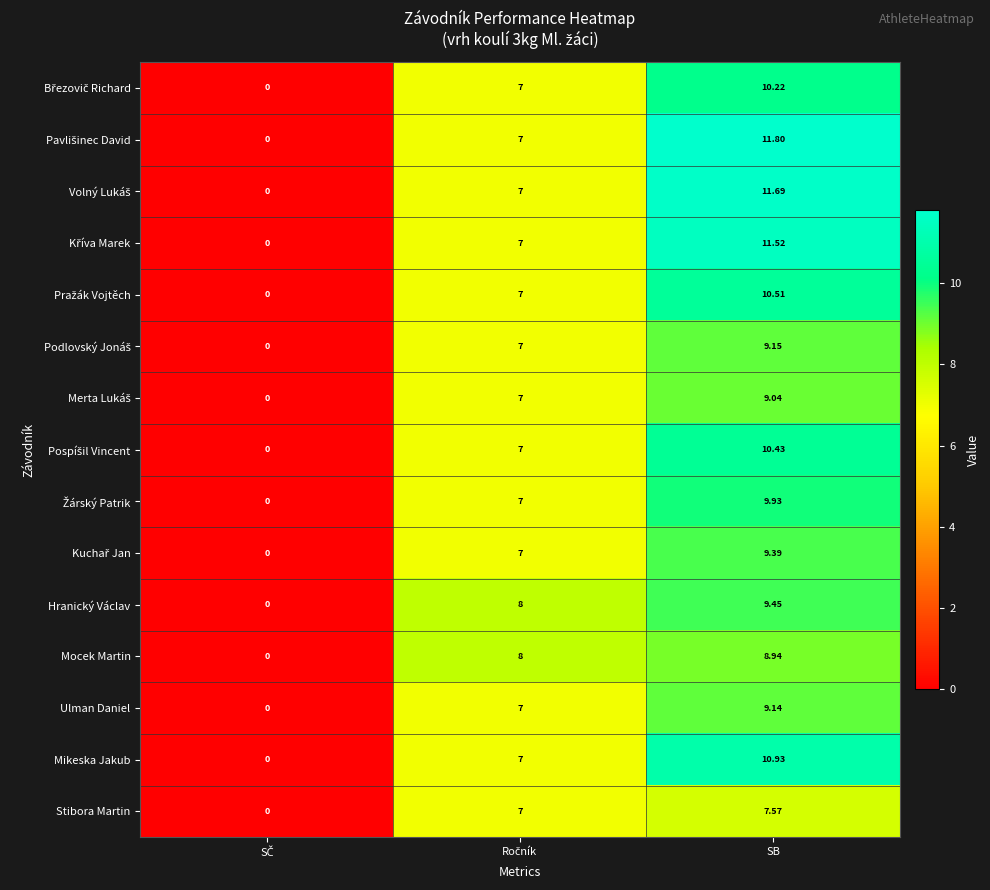

Which category has the highest value across all series?

SB